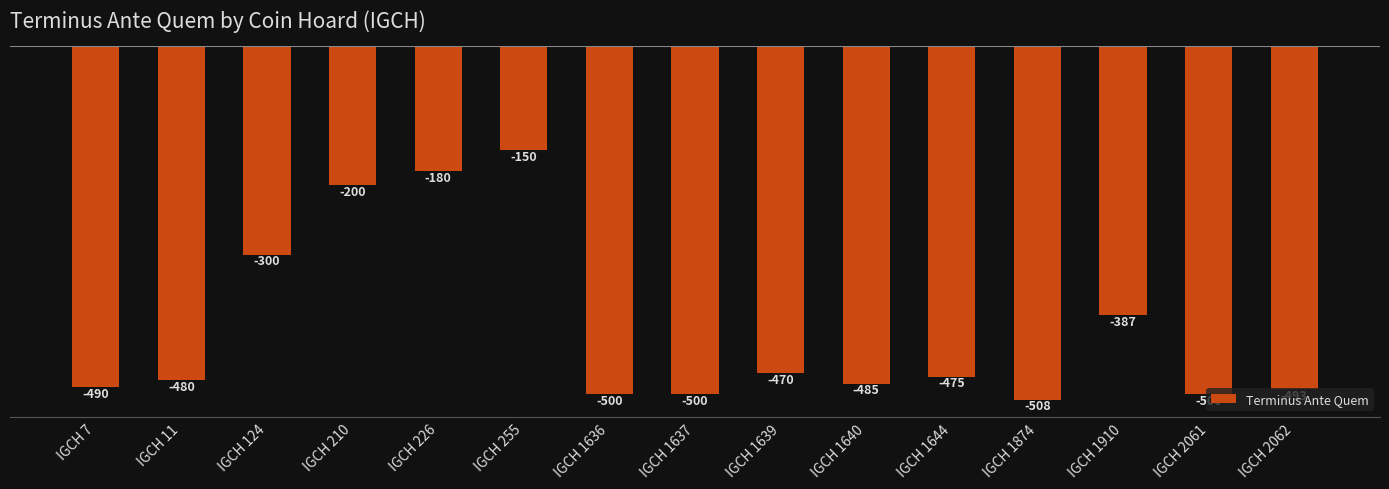

Which has a higher value, IGCH 226 or IGCH 1639?

IGCH 226